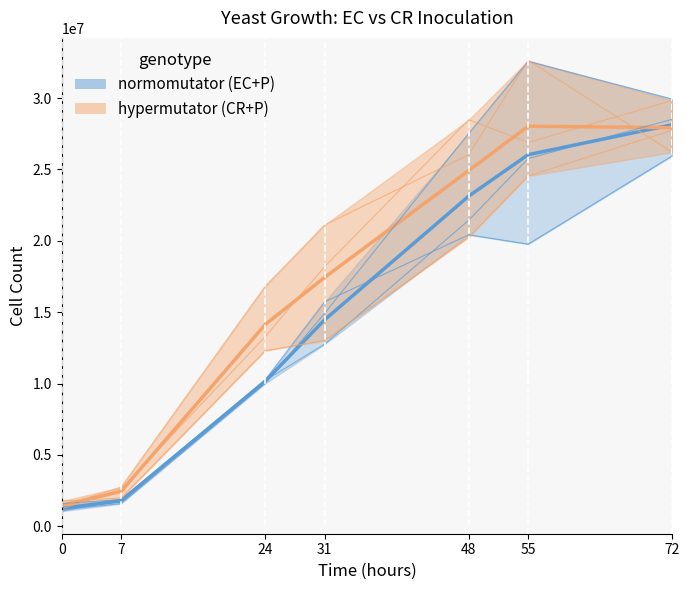

How many categories are shown in the chart?

7